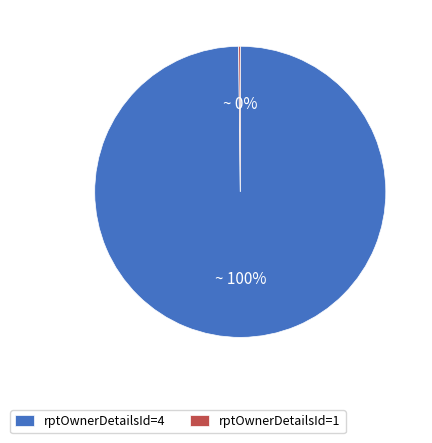

What is the largest slice in the pie chart?

rptOwnerDetailsId=4